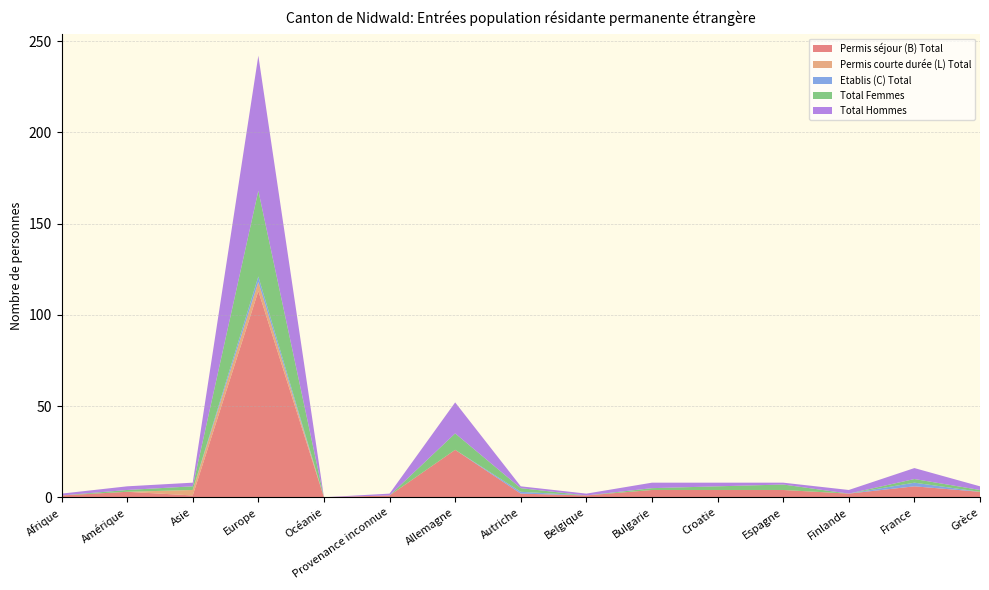

Reading left to right, transcribe all the data shown in this chart.

Permis séjour (B) Total: 1	3	1	113	0	1	26	2	1	4	4	4	2	6	3
Permis courte durée (L) Total: 0	0	3	5	0	0	0	0	0	0	0	0	0	0	0
Etablis (C) Total: 0	0	0	3	0	0	0	1	0	0	0	0	0	2	0
Total Femmes: 0	1	2	47	0	0	9	2	0	1	2	3	0	2	1
Total Hommes: 1	2	2	74	0	1	17	1	1	3	2	1	2	6	2